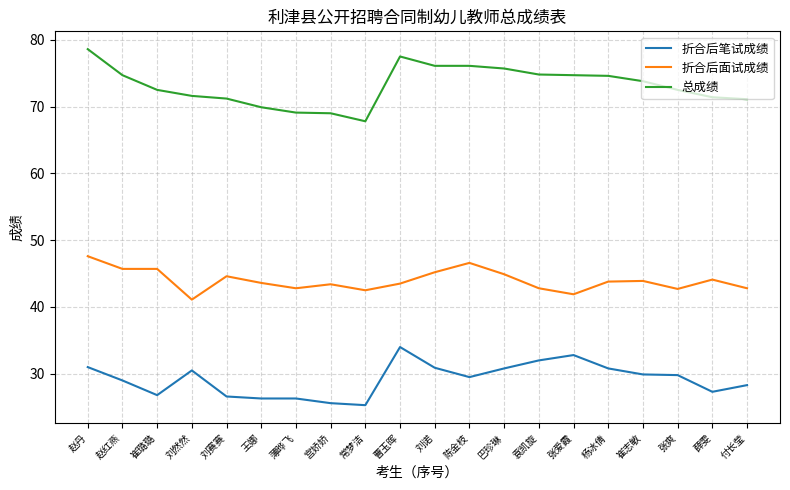

What is the average value of the 总成绩 series?

73.1